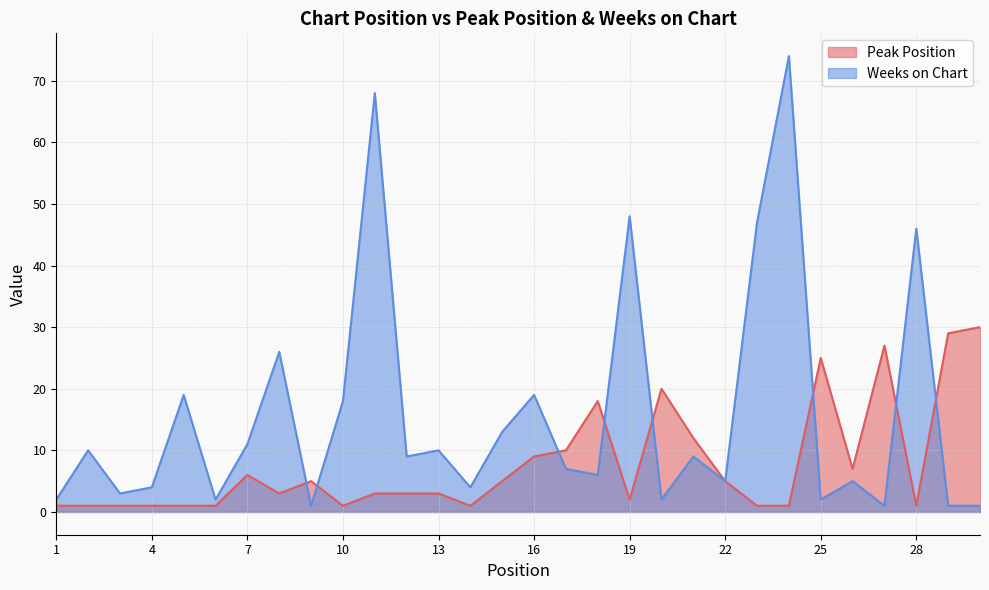

What is the sum of the Peak Position values at 16 and 18?

27